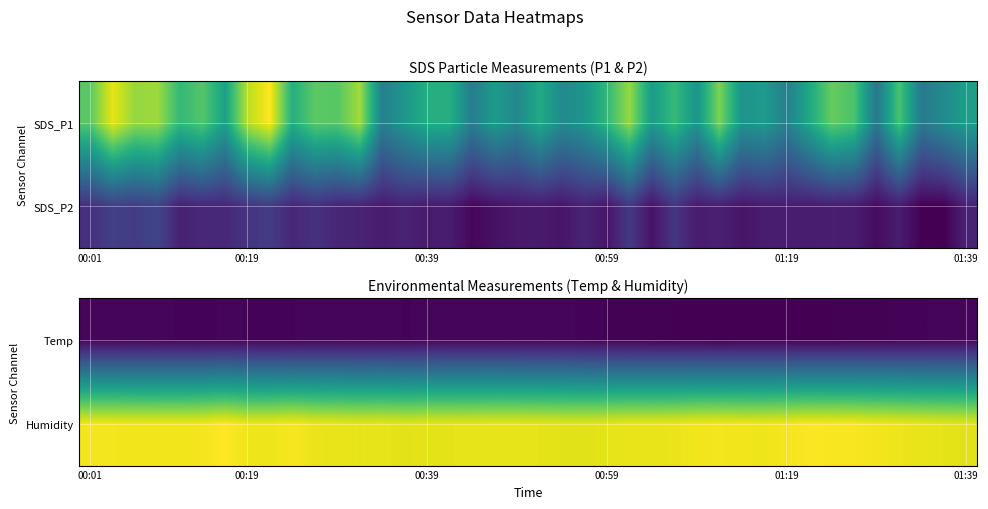

At how many categories does at least one series exceed 20?

40